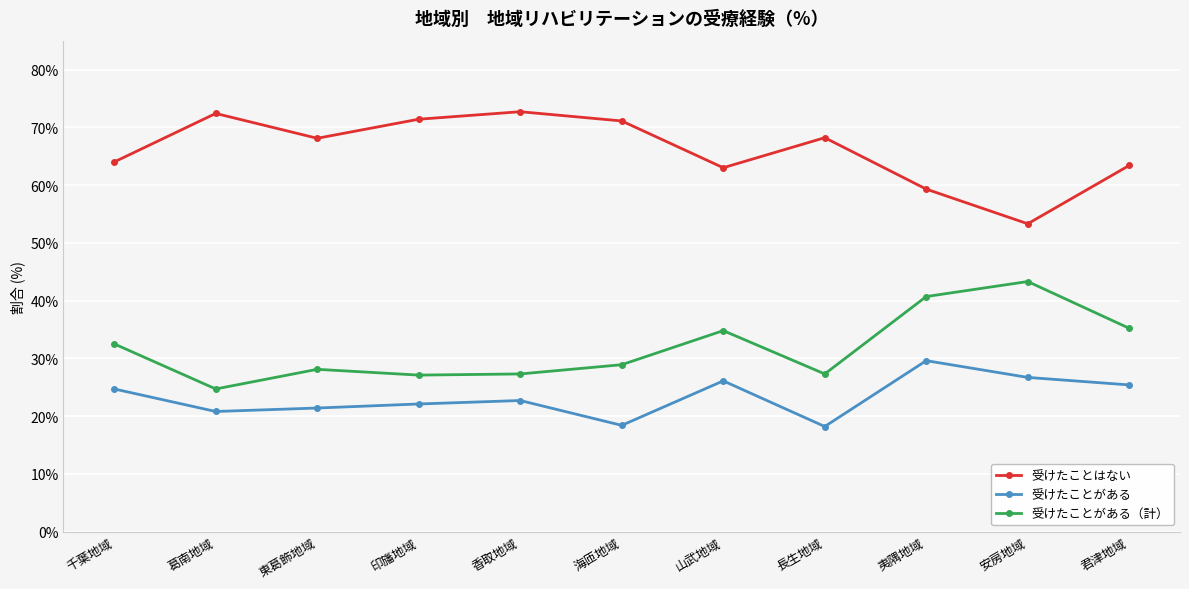

Does the chart display data point markers on the line(s)?

Yes